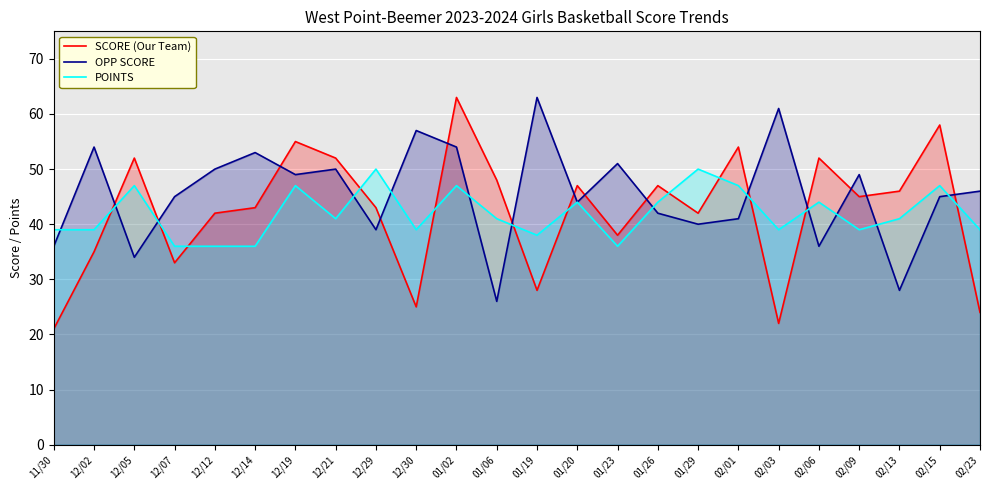

Does the chart display data point markers on the line(s)?

No